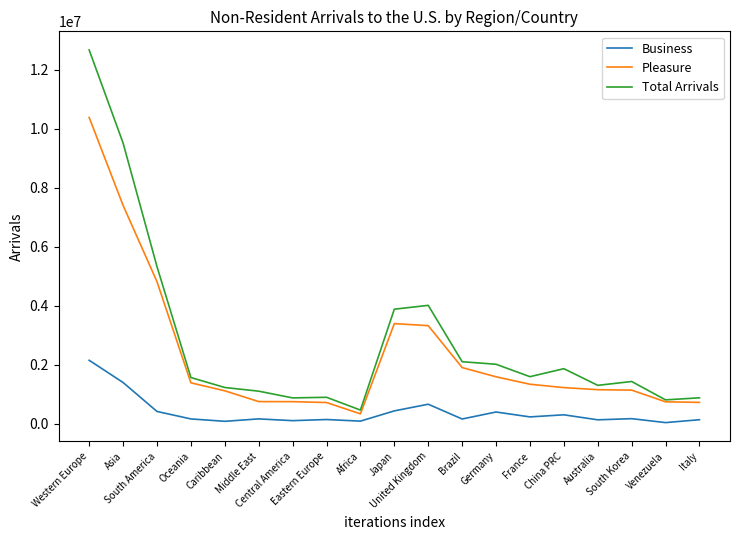

True or false: Business and Total Arrivals intersect in this chart.

False